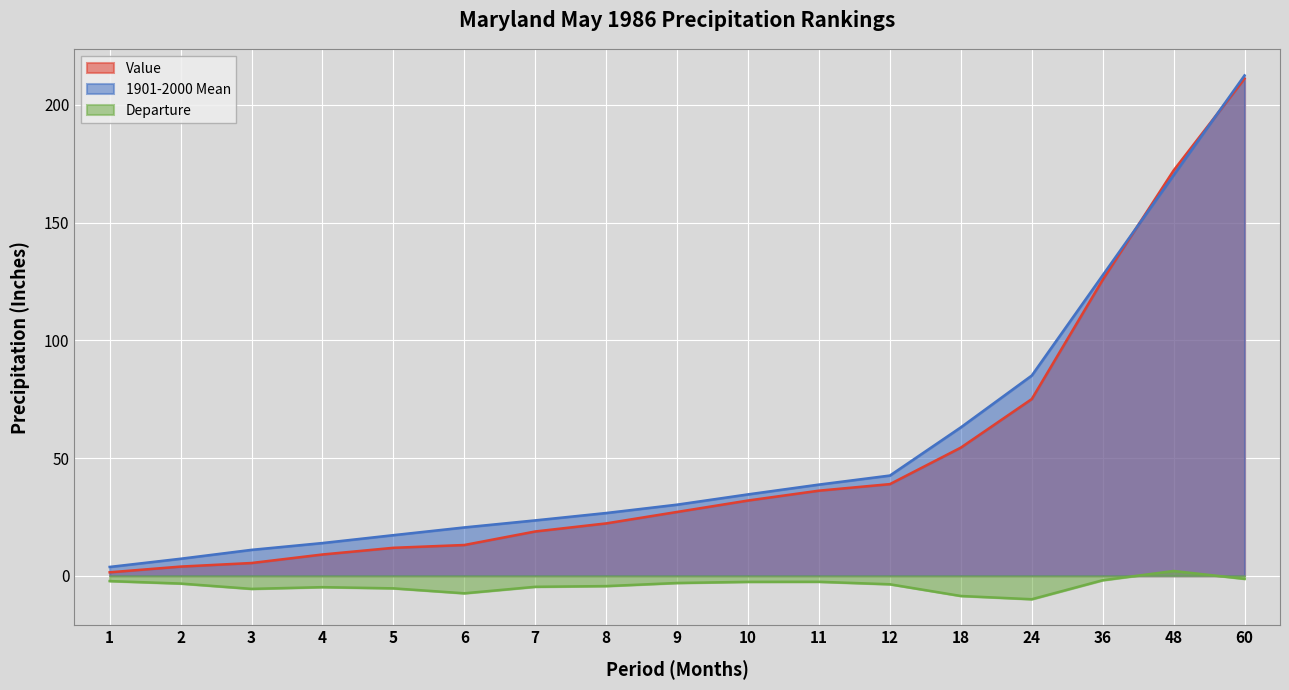

What is the sum of all Departure values?

-69.8